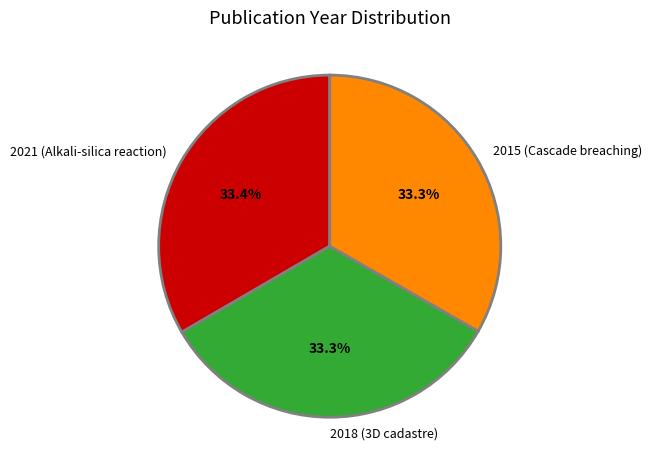

What portion of the pie excludes 2015 (Cascade breaching)?

66.7%